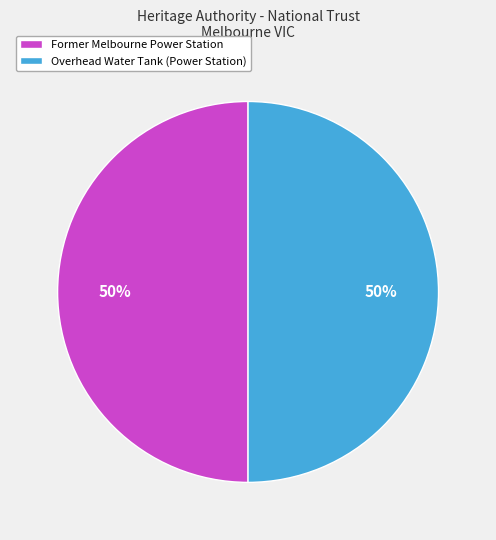

To the nearest percent, what is the combined percentage of Former Melbourne Power Station and Overhead Water Tank (Power Station)?

100%